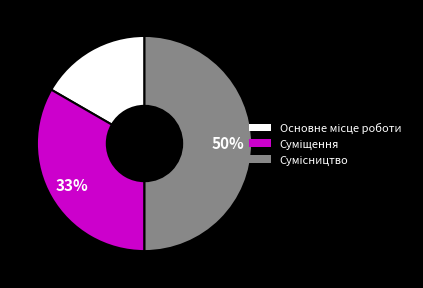

Count the number of slices in the pie.

3